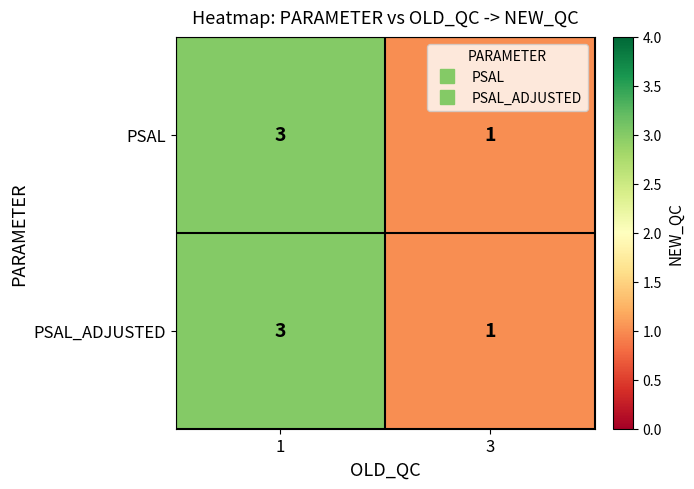

Which category has the lowest value across all series?

3